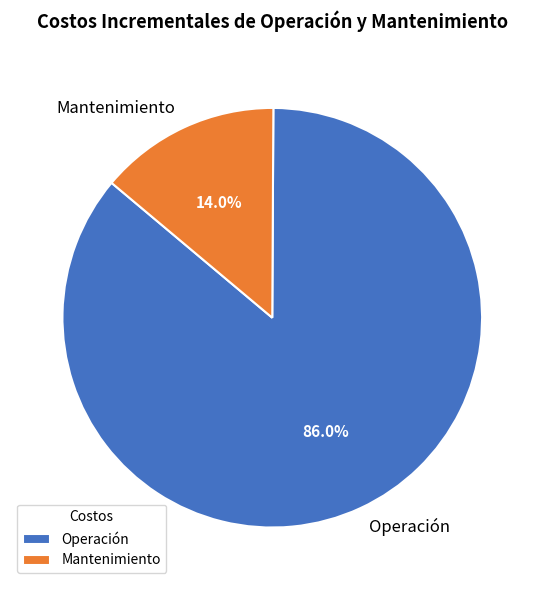

Which slice is the smallest?

Mantenimiento